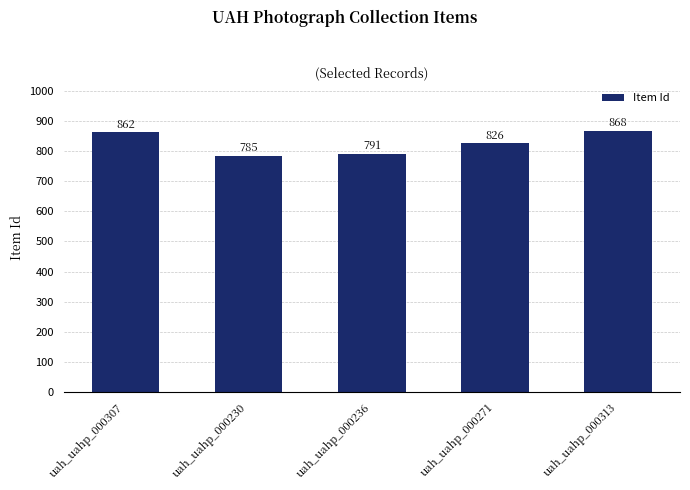

What is the change in value from uah_uahp_000307 to uah_uahp_000271?

-36